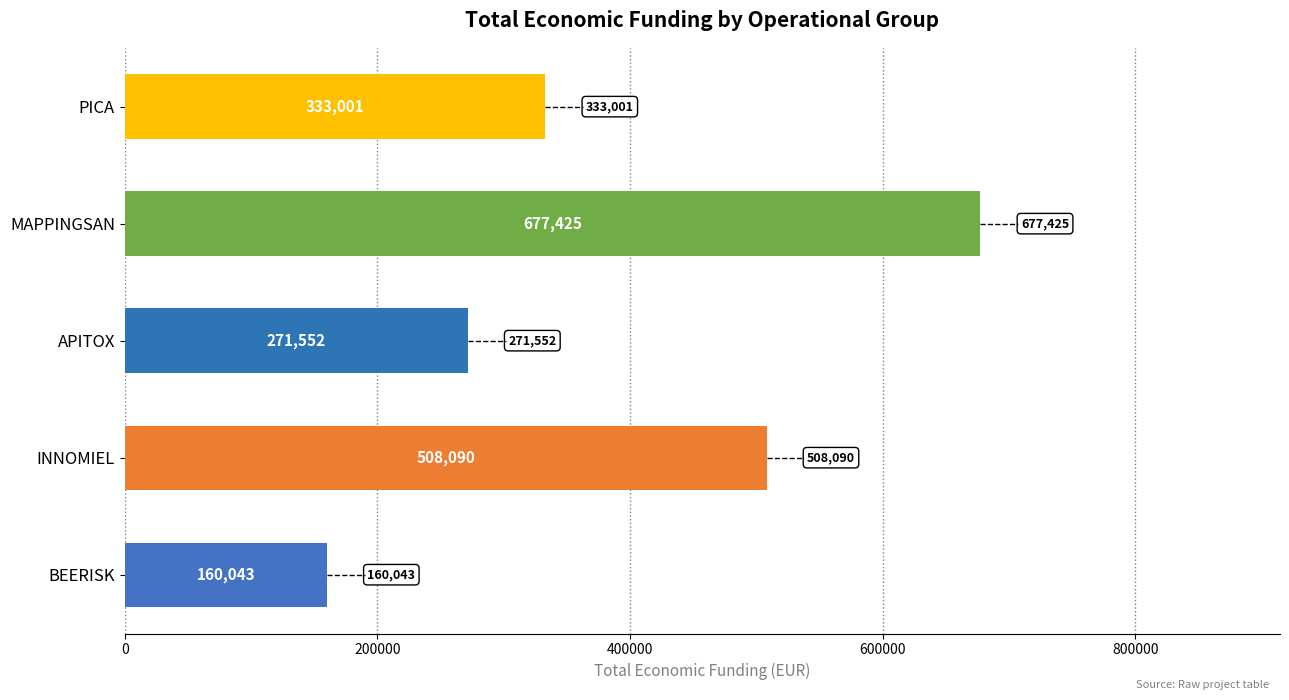

List the labels in order of value, largest first.

MAPPINGSAN, INNOMIEL, PICA, APITOX, BEERISK